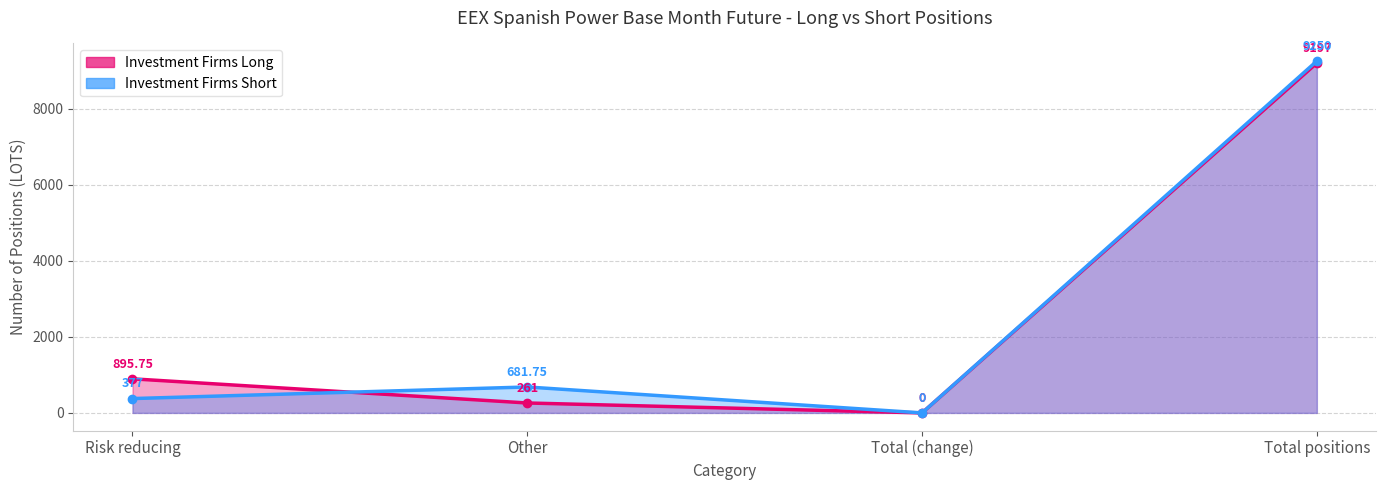

How many intersections are there between Investment Firms Short and Investment Firms Long?

1